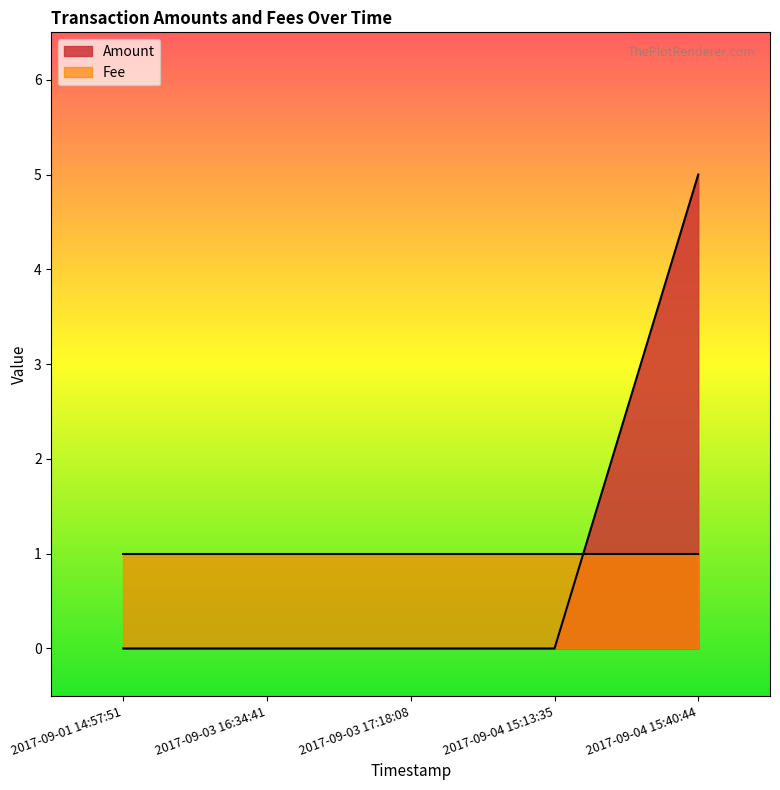

How many data points does each series have?

5